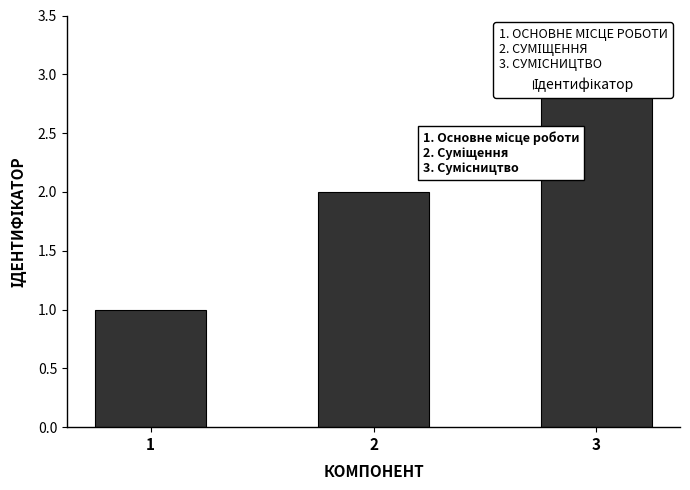

List the labels in order of value, smallest first.

1, 2, 3